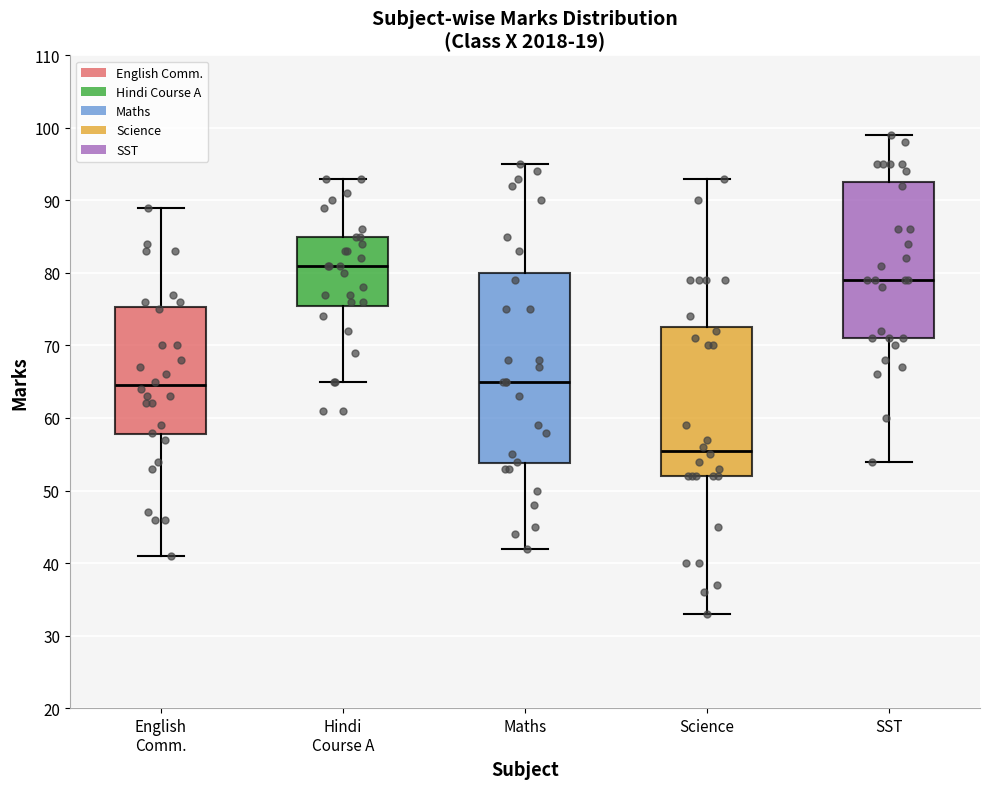

Reading left to right, read every box against the y-axis: the position of its median line, the range the box covers, and the ends of its whiskers. The values are not printed on the chart, so give them approximately, as read against the axis.

English Comm.: median 65, box 58 to 75, whiskers 41 to 89
Hindi Course A: median 81, box 76 to 85, whiskers 65 to 93
Maths: median 65, box 54 to 80, whiskers 42 to 95
Science: median 56, box 52 to 73, whiskers 33 to 93
SST: median 79, box 71 to 93, whiskers 54 to 99